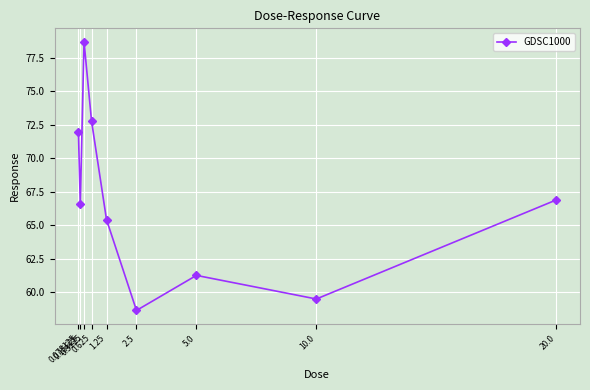

What is the change in value from 0.15625 to 5.0?

-5.3